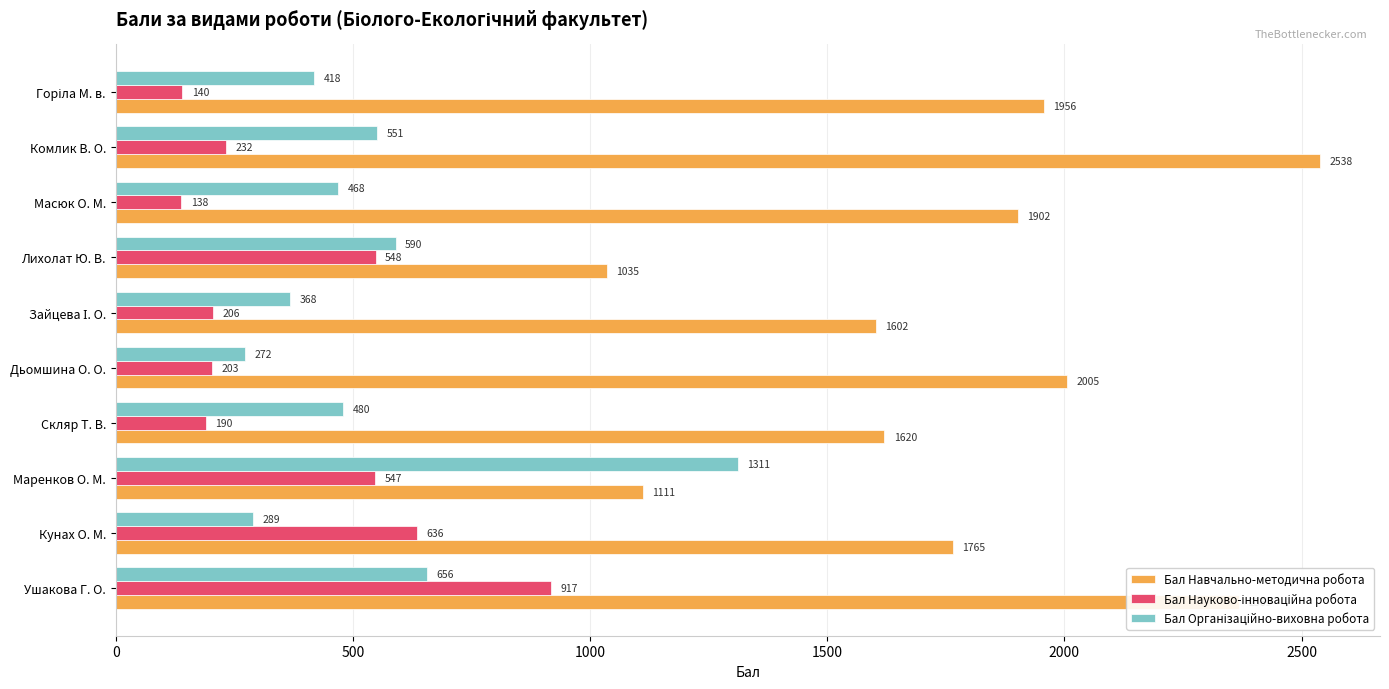

Which category has the highest value in the Бал Навчально-методична робота series?

Комлик В. О.